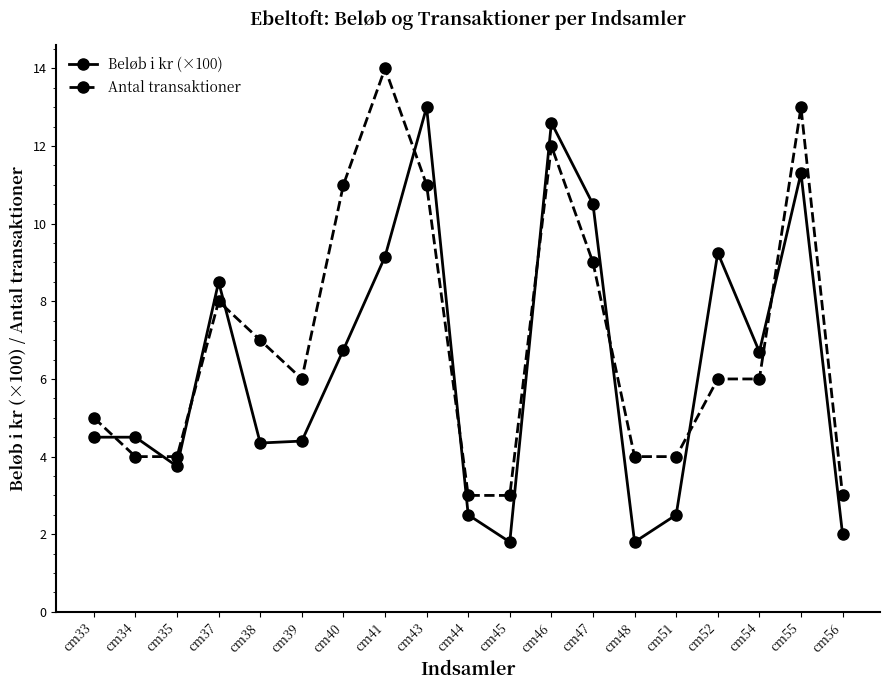

Which category has the highest value across all series?

cm41